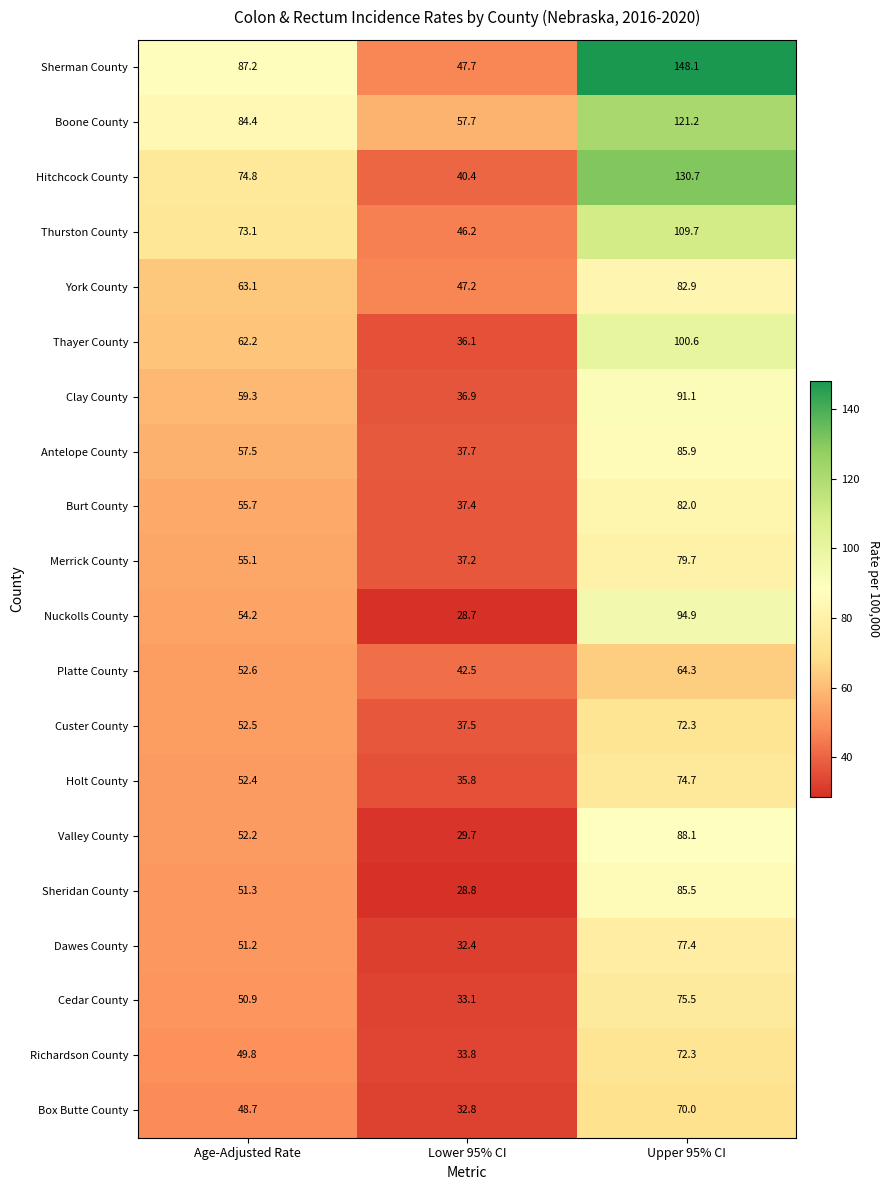

At how many categories does at least one series exceed 134?

1